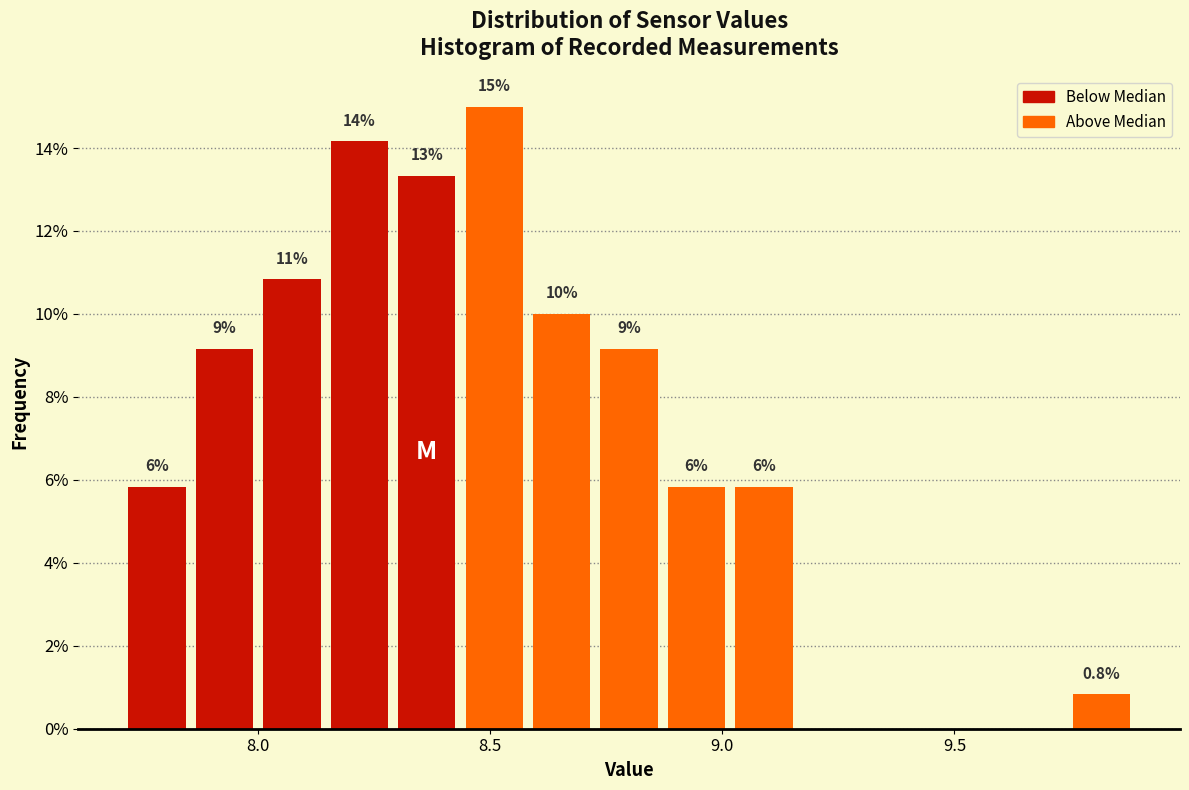

Read against the x-axis, roughly where is the centre of the tallest bar?

8.50